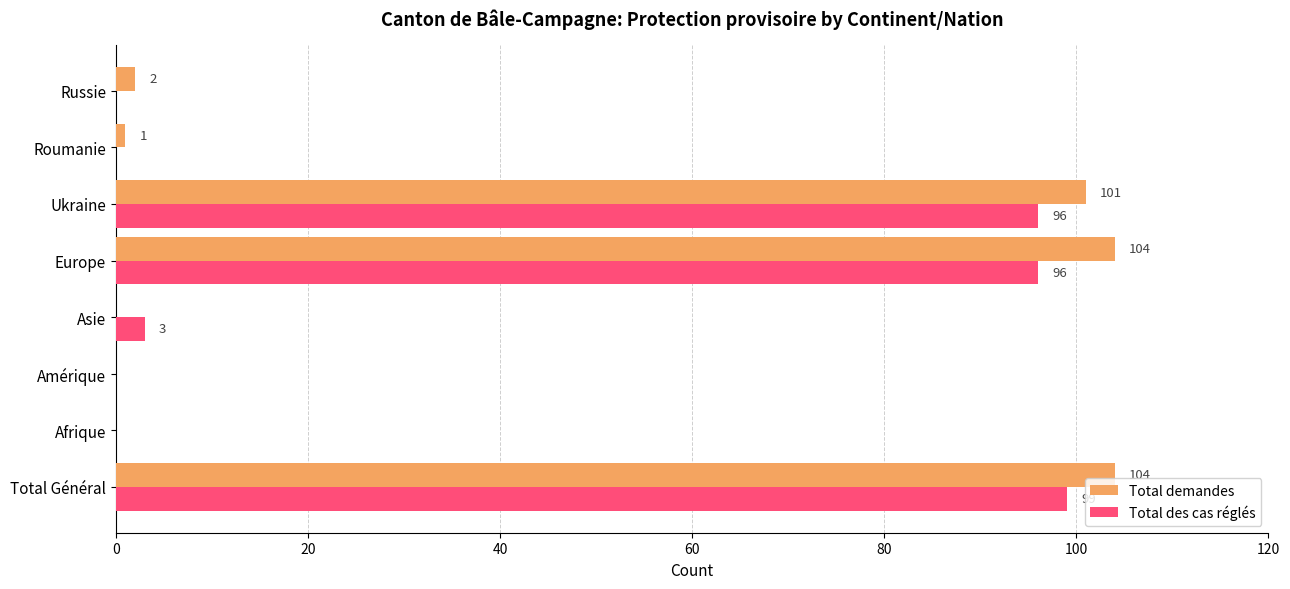

Is it true that Total des cas réglés equals 0 at Roumanie?

True